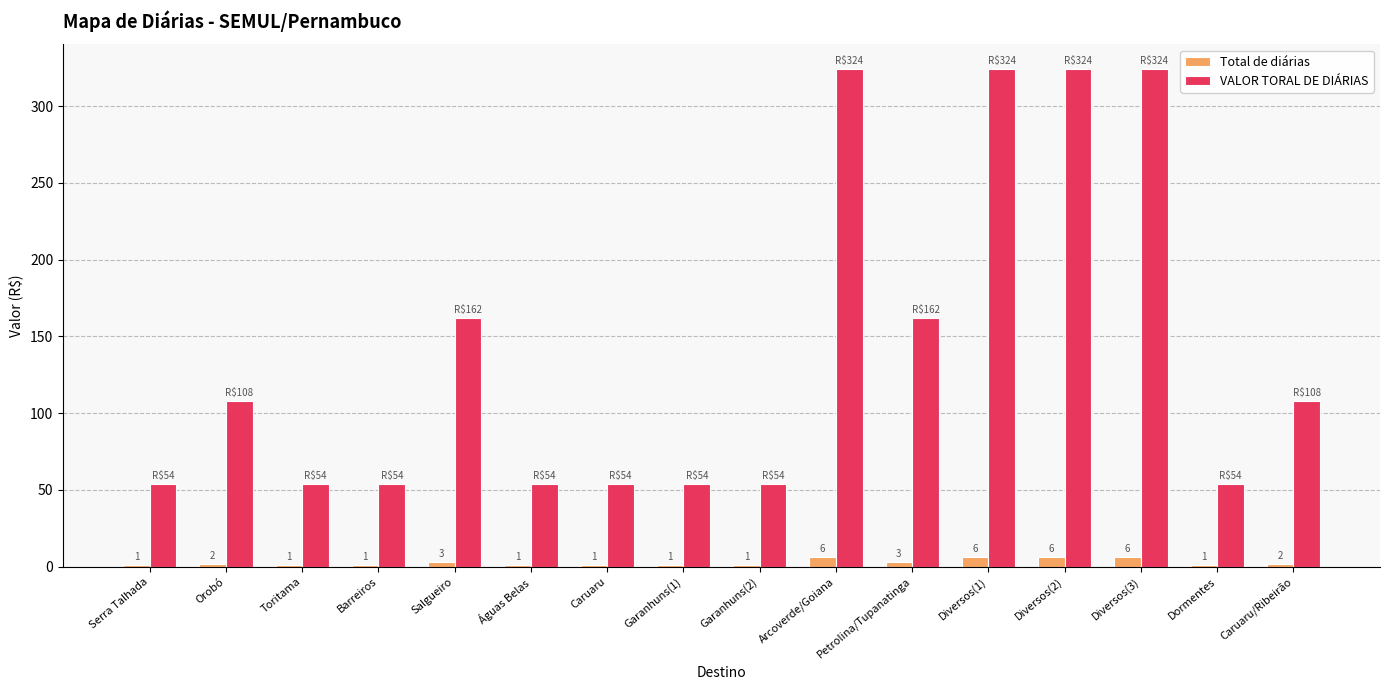

What is the sum of all Total de diárias values?

42.0